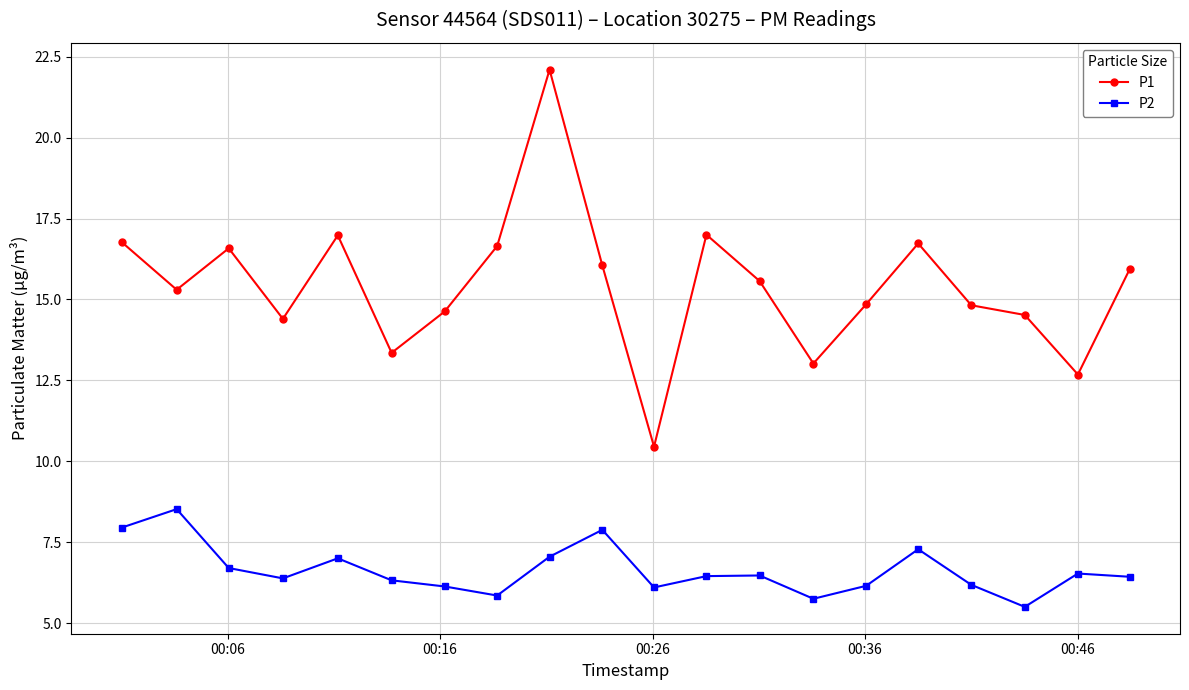

What is the value of the P1 point at the 2nd from the left?

15.3